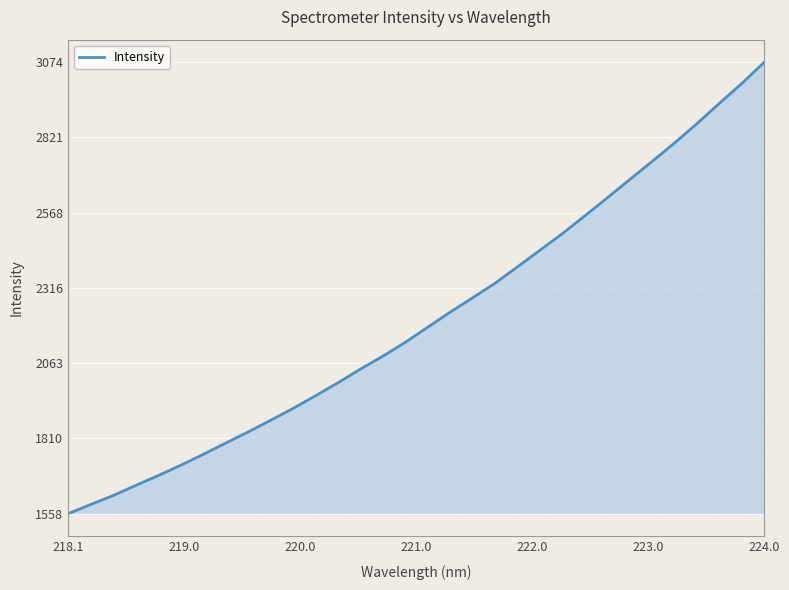

What is the minimum value shown in the chart?

1557.6